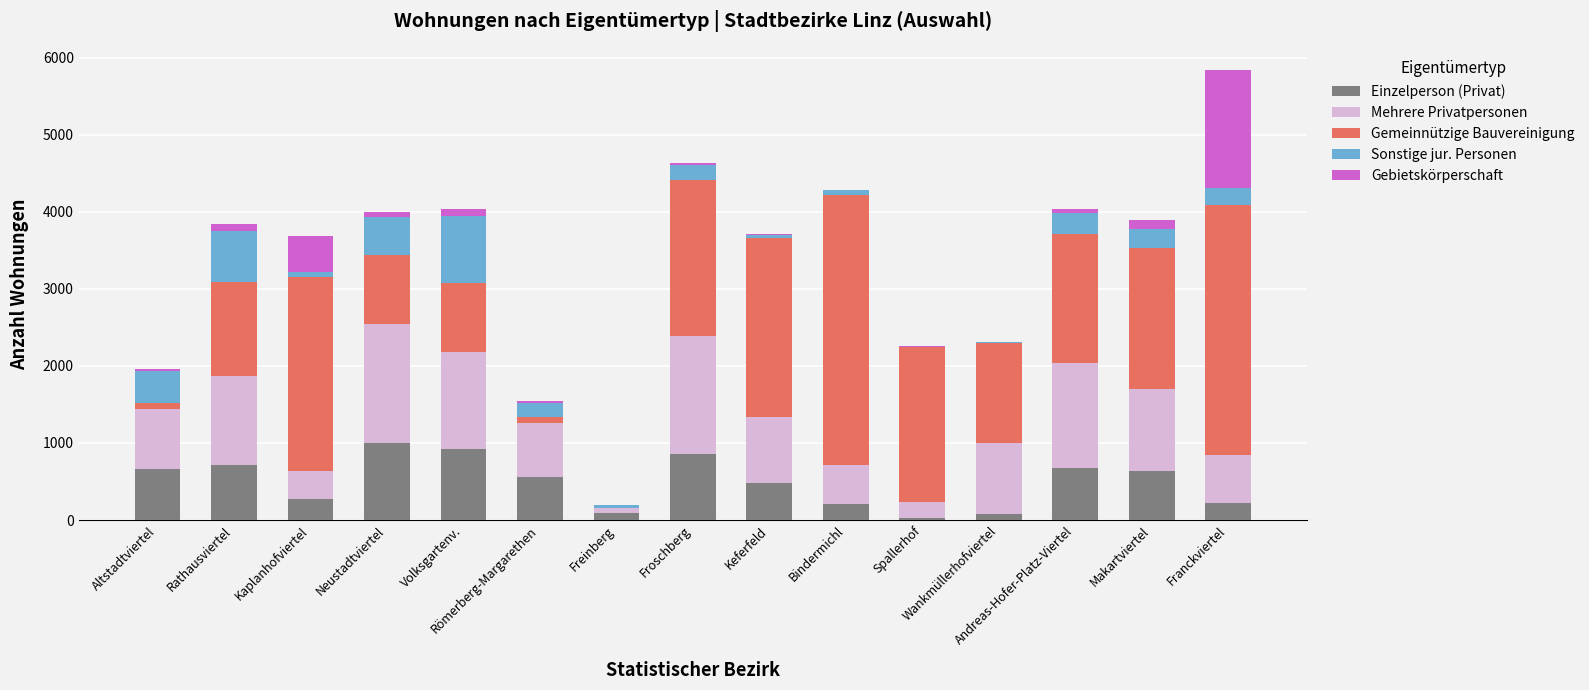

What are all the series names shown in the legend?

Einzelperson (Privat), Mehrere Privatpersonen, Gemeinnützige Bauvereinigung, Sonstige jur. Personen, Gebietskörperschaft